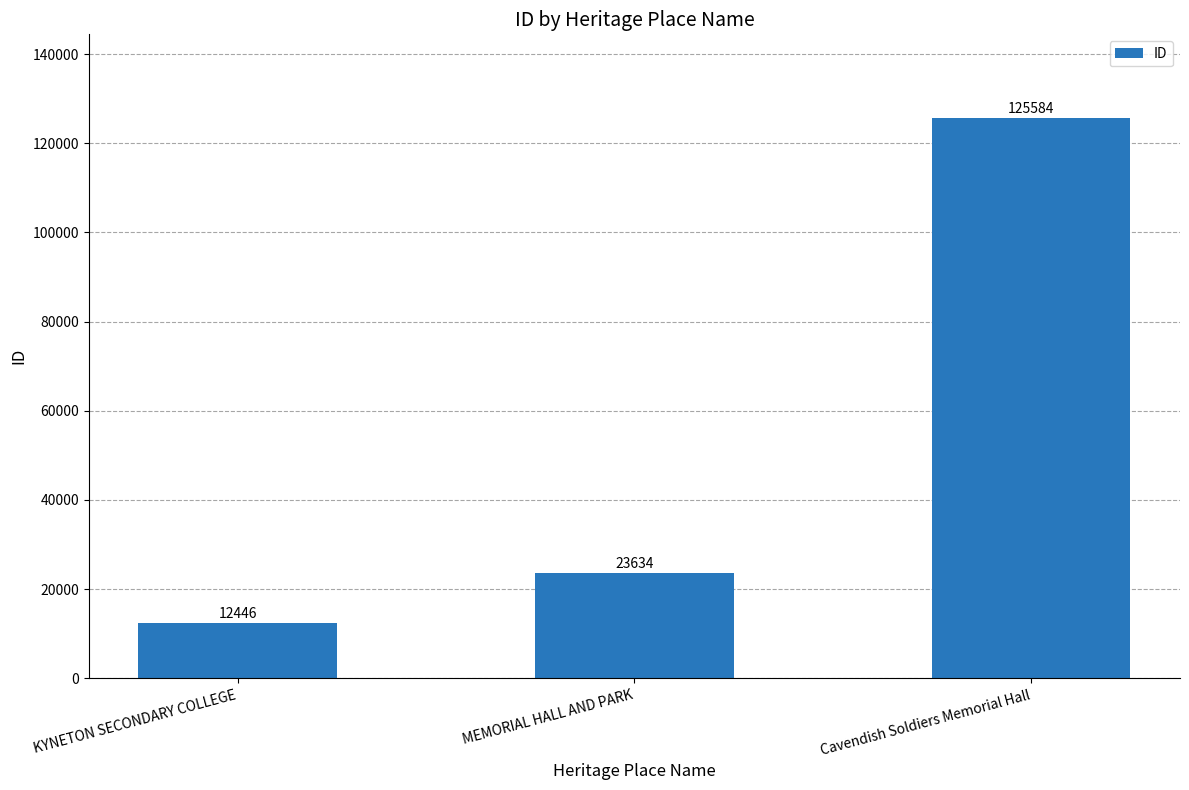

Rank the categories by value from lowest to highest.

KYNETON SECONDARY COLLEGE, MEMORIAL HALL AND PARK, Cavendish Soldiers Memorial Hall